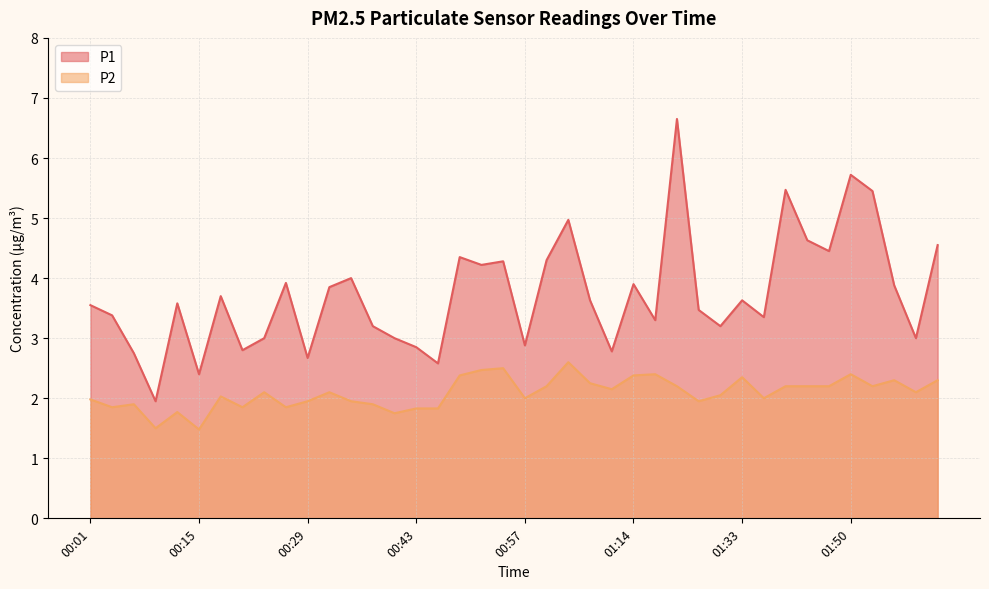

Which label corresponds to the smallest value in the chart?

00:15